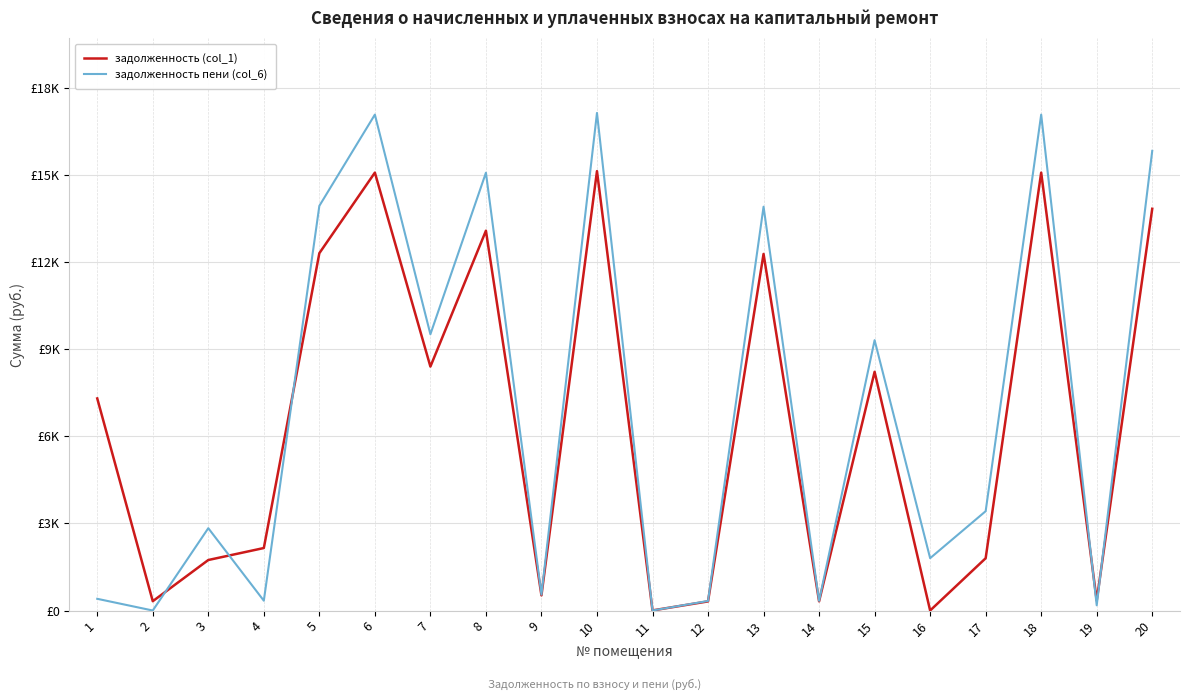

What is the sum of the задолженность пени (col_6) values at 6 and 1?

17474.4